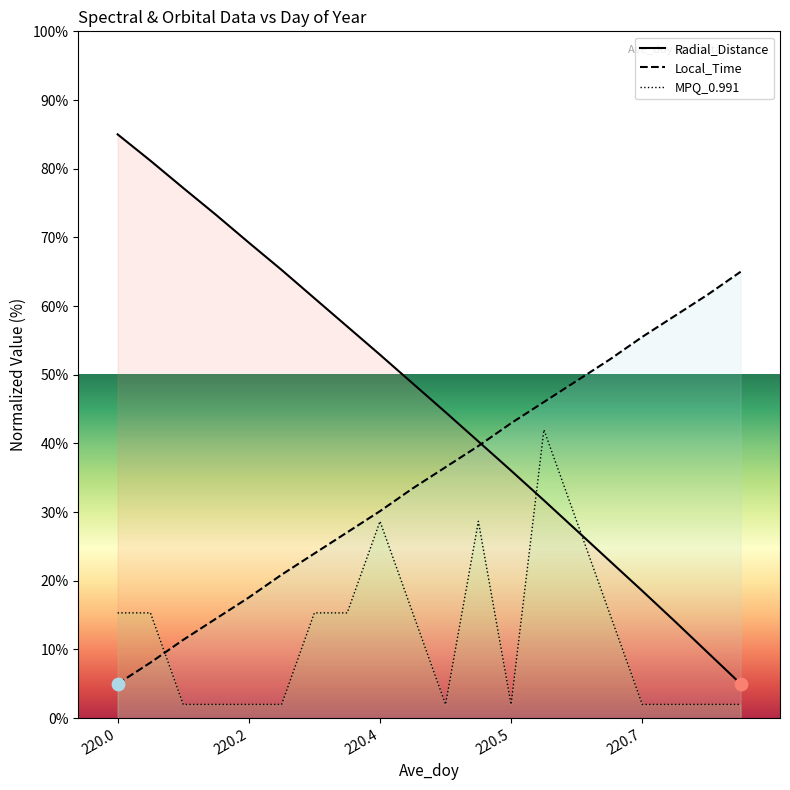

What is the total value across all series at 220.6042?

105.1